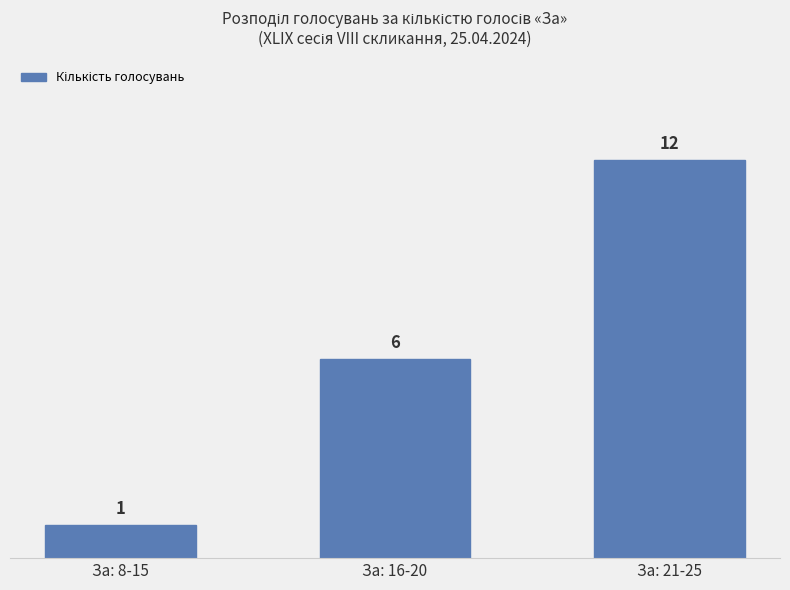

List the labels in order of value, smallest first.

За: 8-15, За: 16-20, За: 21-25